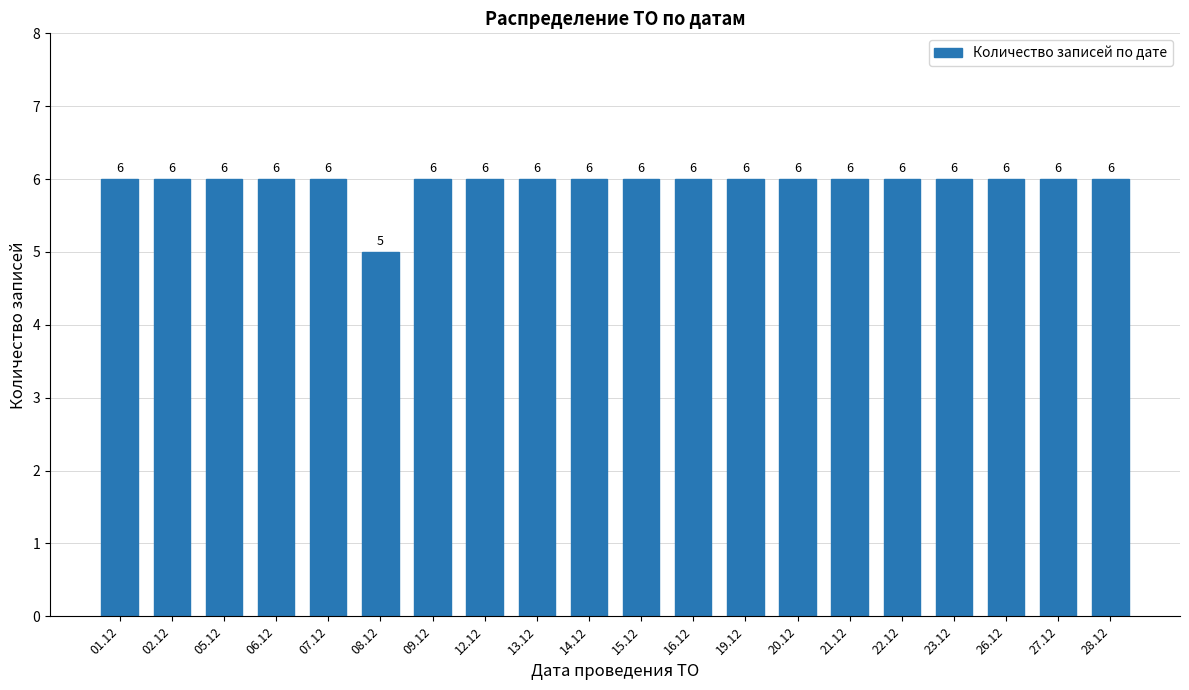

Reading left to right, extract all data points from this chart.

6	6	6	6	6	5	6	6	6	6	6	6	6	6	6	6	6	6	6	6